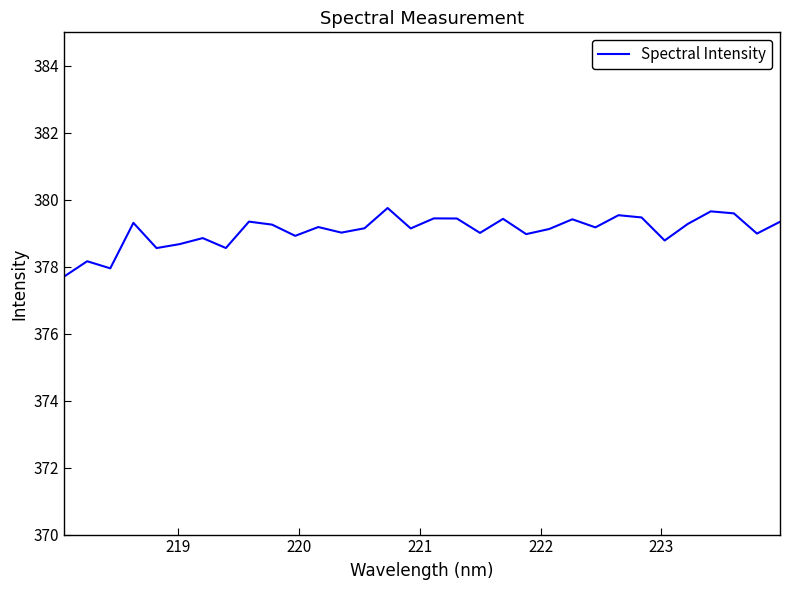

What is the maximum value shown in the chart?

379.8